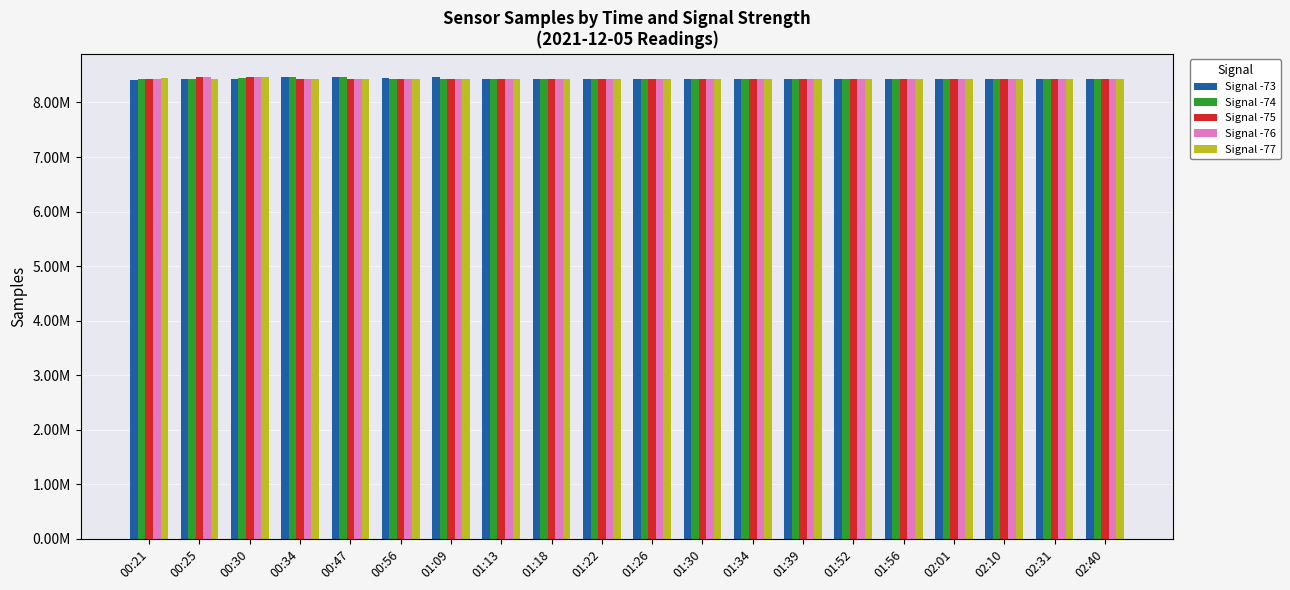

Which series has the widest spread of values?

Signal -73